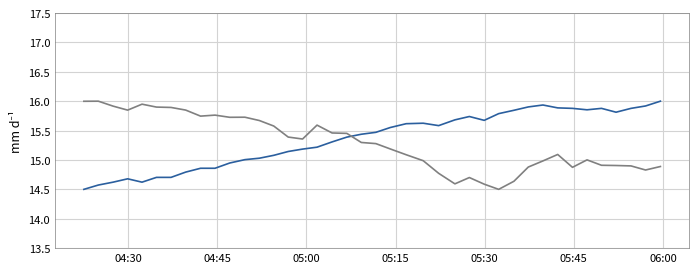

What is the minimum value shown in the chart?

14.5